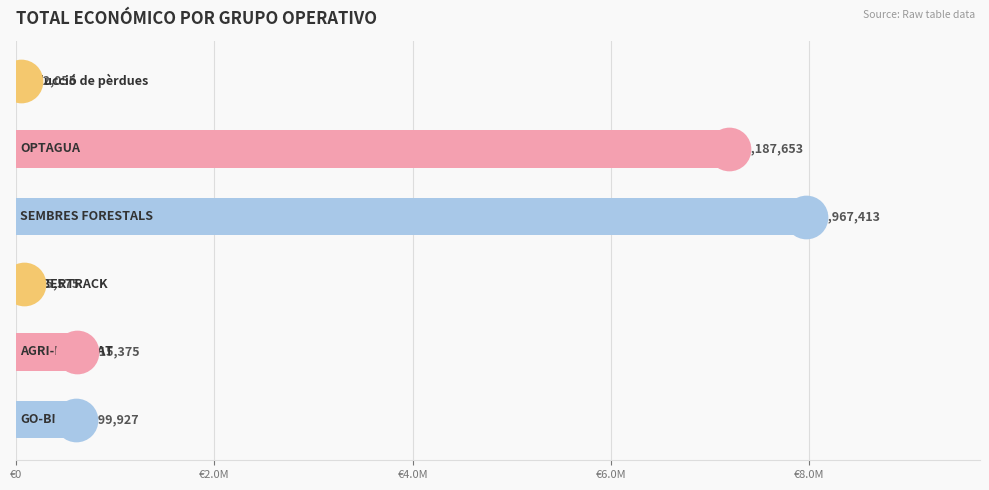

What is the change in value from €4.0M to €8.0M?

+7112078